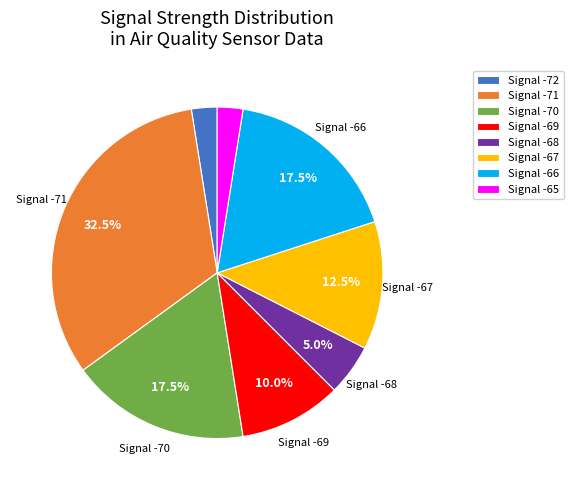

Is there a majority slice in this chart?

No